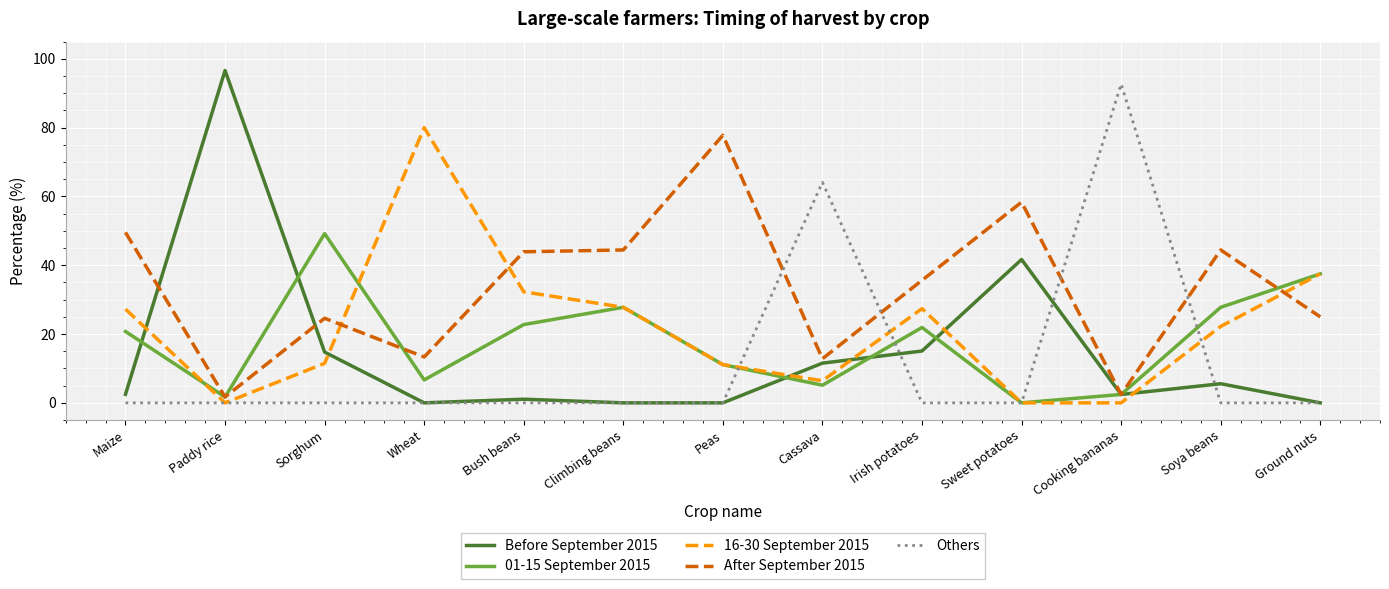

At Irish potatoes, list the series in order from largest to smallest.

After September 2015, 16-30 September 2015, 01-15 September 2015, Before September 2015, Others